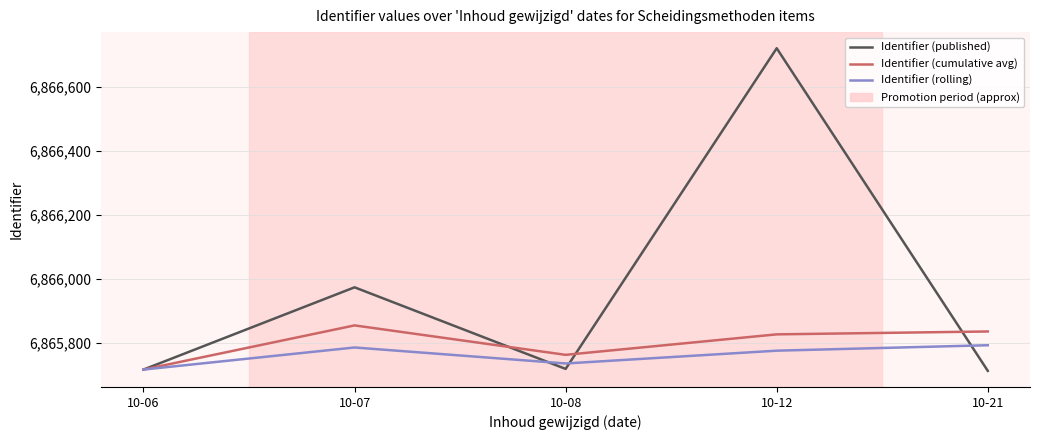

True or false: Identifier (published) and Identifier (rolling) intersect in this chart.

True